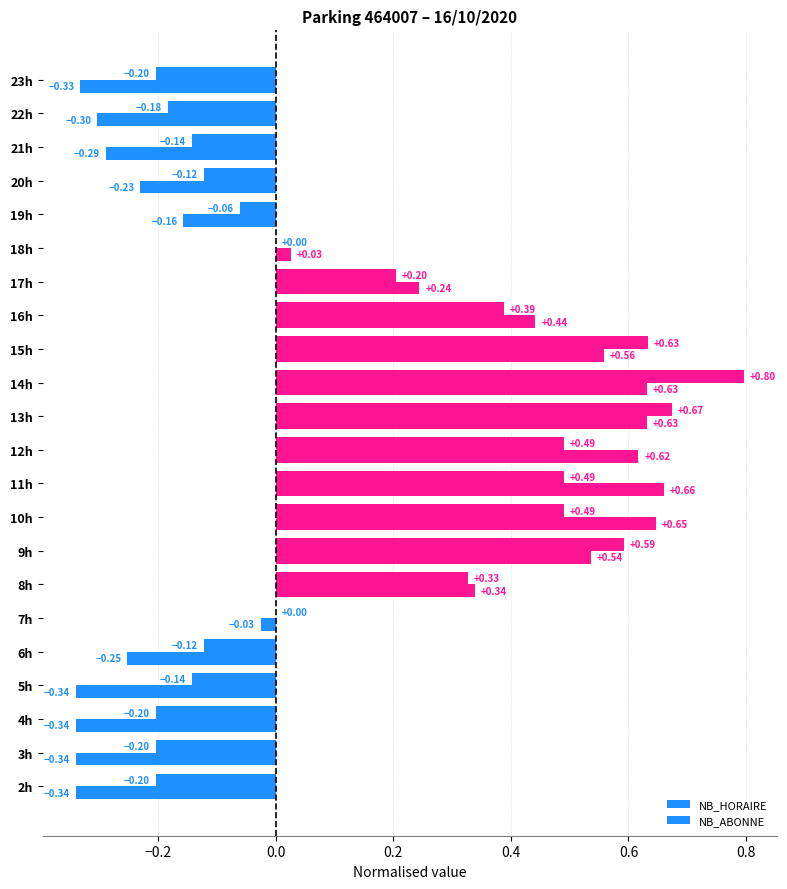

How many positive values does the NB_ABONNE series have?

11